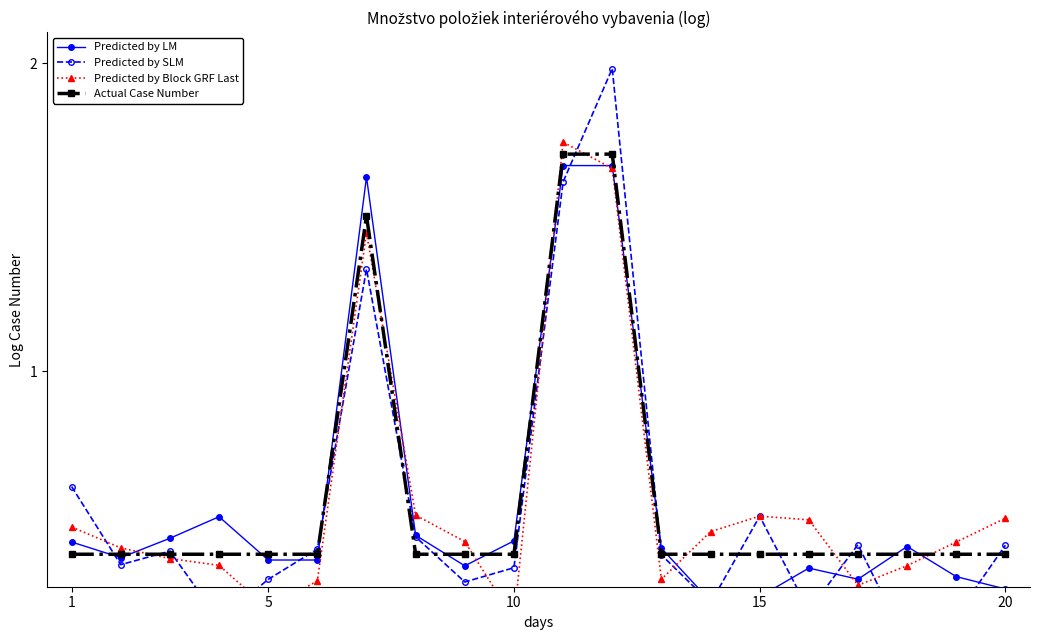

How many data points does each series have?

20